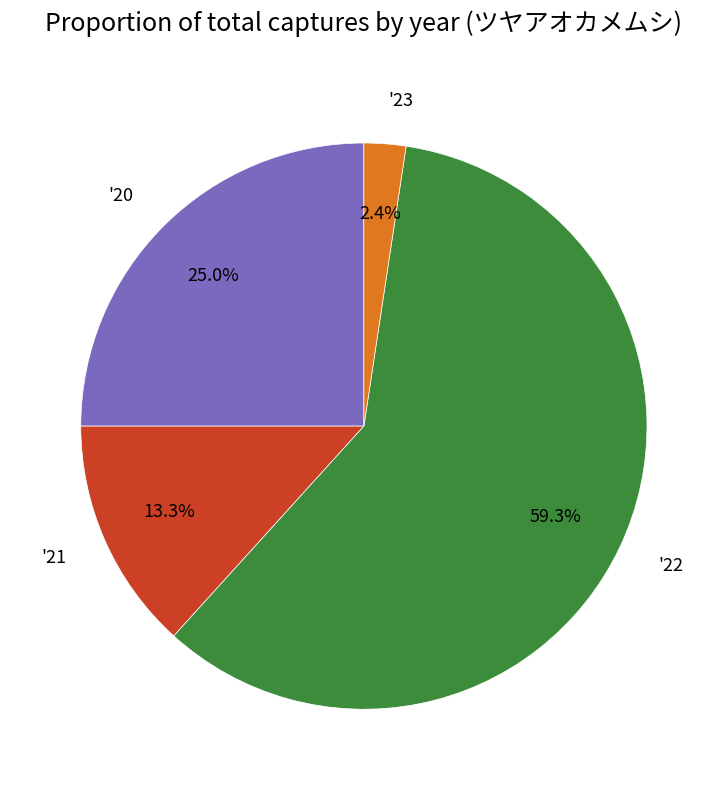

What is the smallest slice in the pie chart?

'23